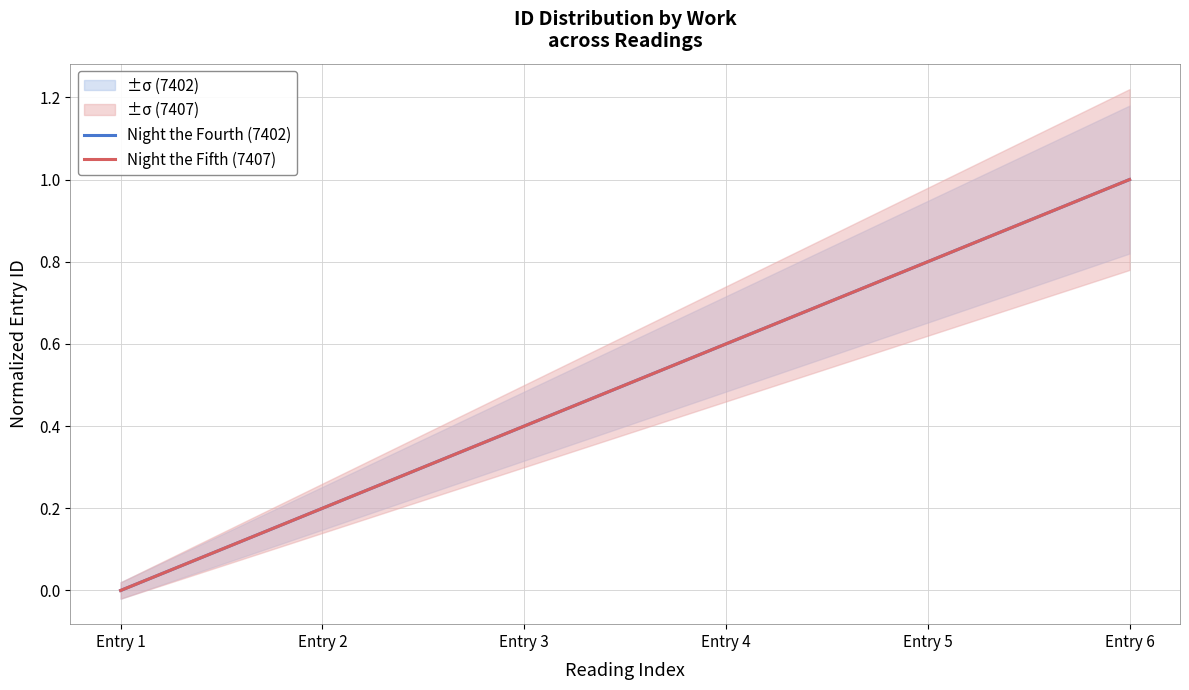

What is the difference between the maximum and minimum values in the Night the Fifth (7407) series?

1.0